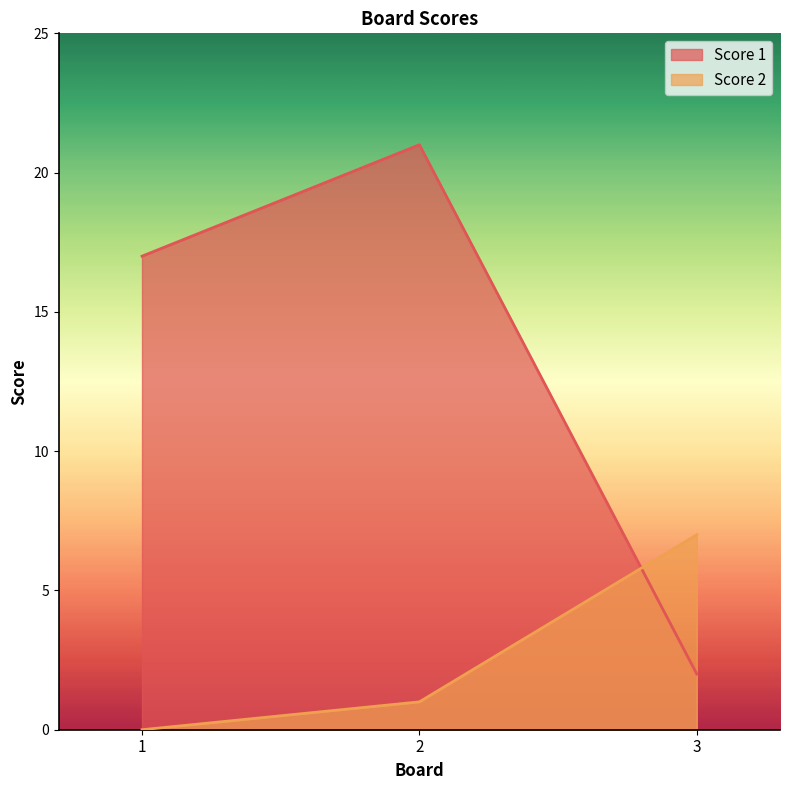

At which label does Score 2 reach its peak?

3